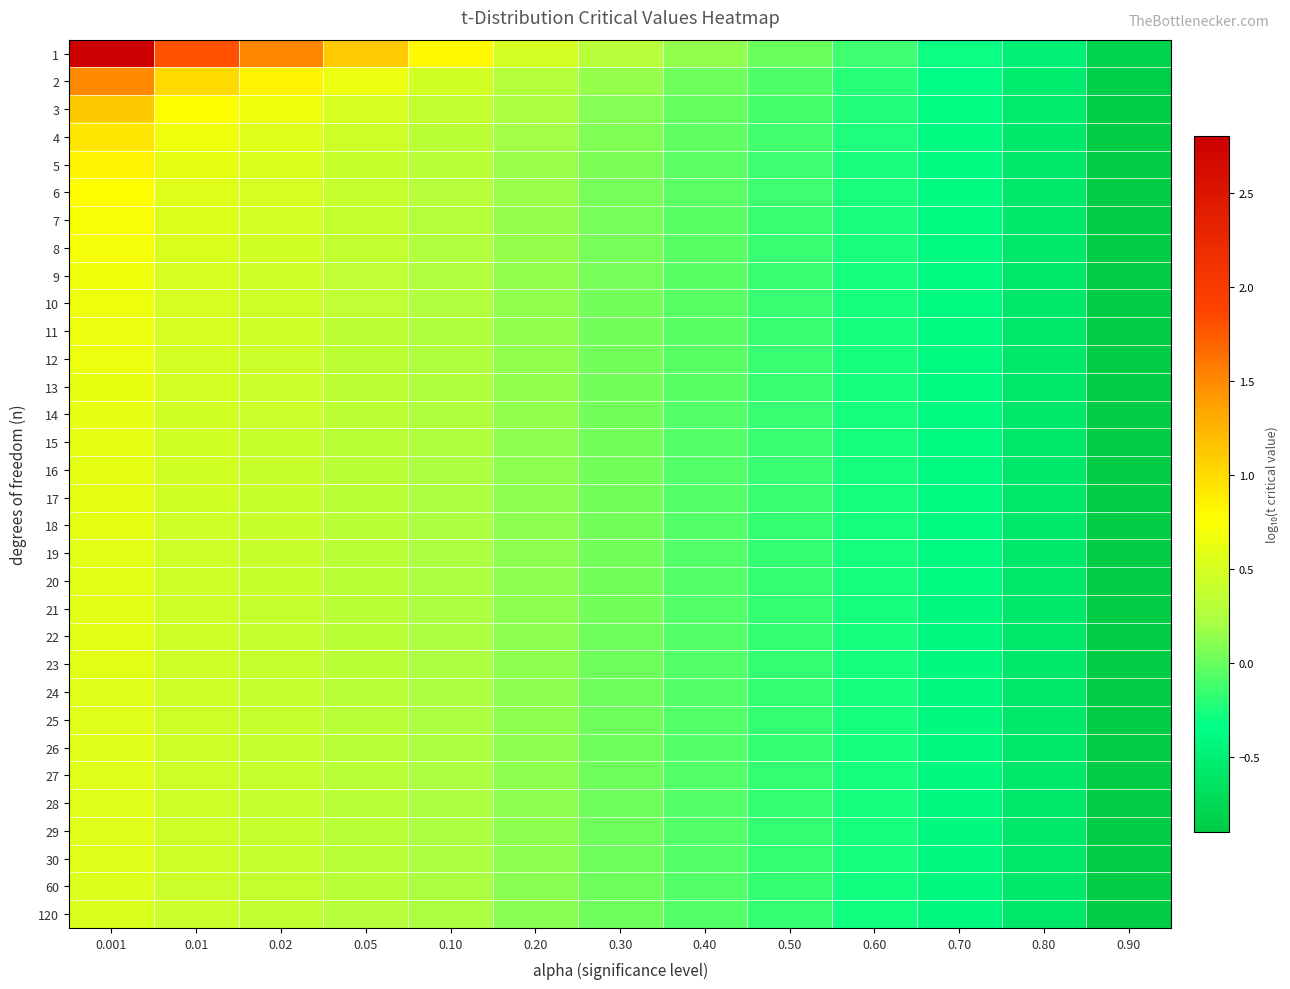

Count the number of categories in the chart.

13